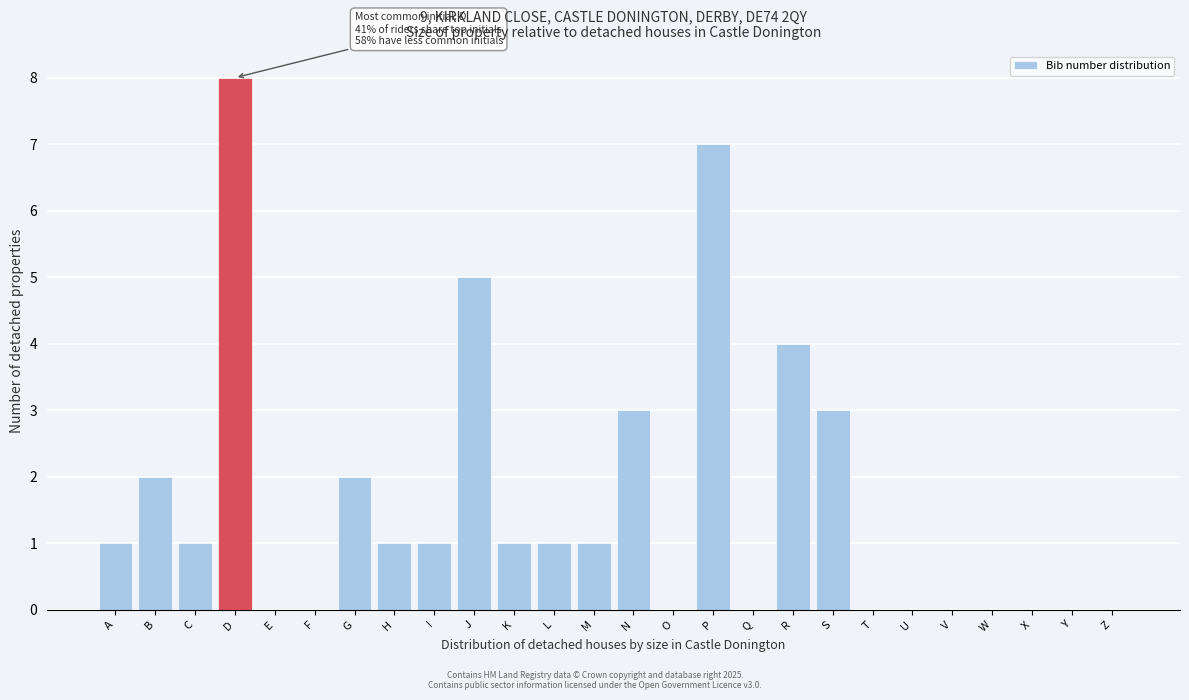

Reading left to right, transcribe all the data shown in this chart.

A=1	B=2	C=1	D=8	E=0	F=0	G=2	H=1	I=1	J=5	K=1	L=1	M=1	N=3	O=0	P=7	Q=0	R=4	S=3	T=0	U=0	V=0	W=0	X=0	Y=0	Z=0